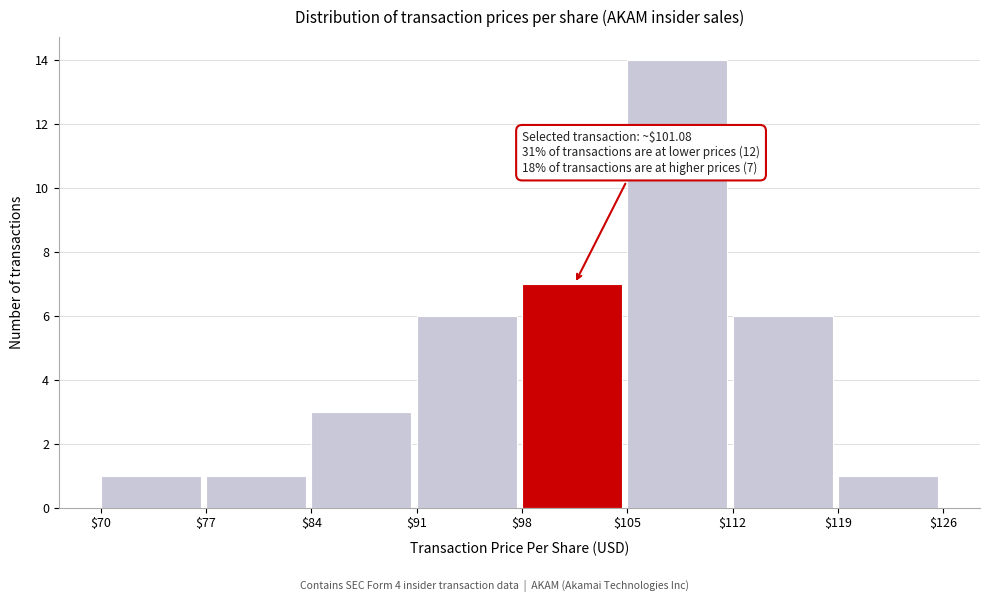

Which range on the x-axis has the tallest bar?

$105 to $112